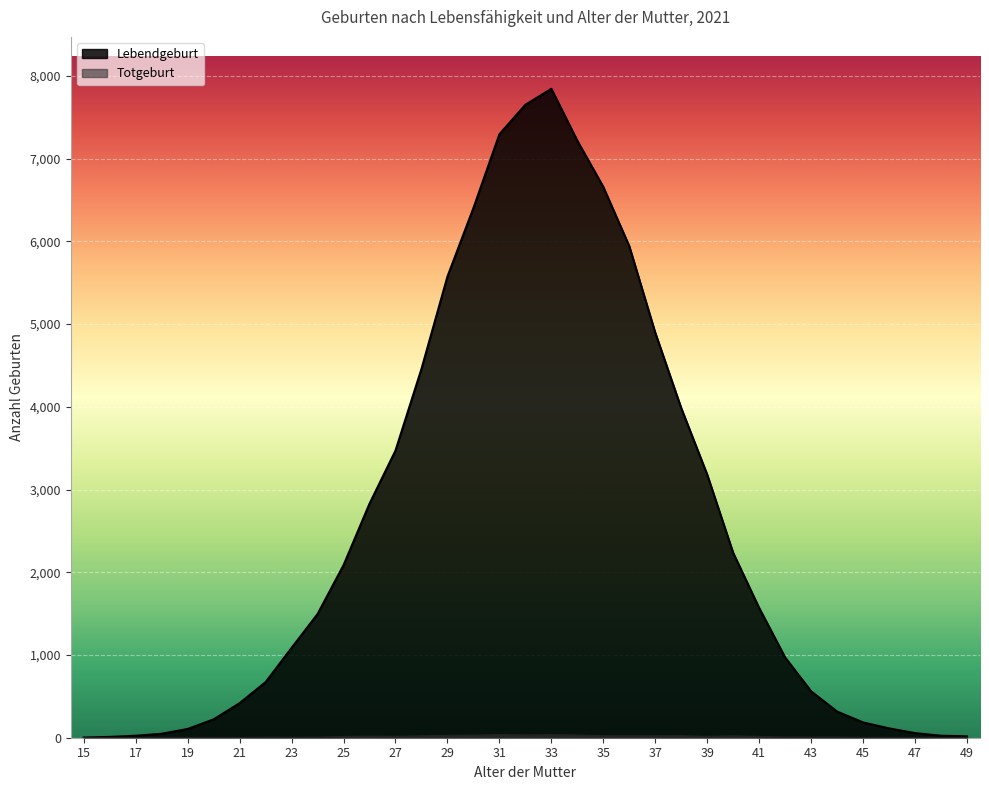

Reading left to right, transcribe all the data shown in this chart.

Lebendgeburt: 2	10	24	48	106	222	418	672	1086	1495	2086	2829	3471	4458	5574	6402	7294	7650	7843	7215	6657	5941	4895	3984	3180	2234	1568	970	561	316	185	113	56	24	17
Totgeburt: 0	0	0	0	0	0	0	3	2	3	12	16	13	20	25	28	35	30	34	29	21	20	21	22	13	20	12	5	4	4	1	1	0	0	1